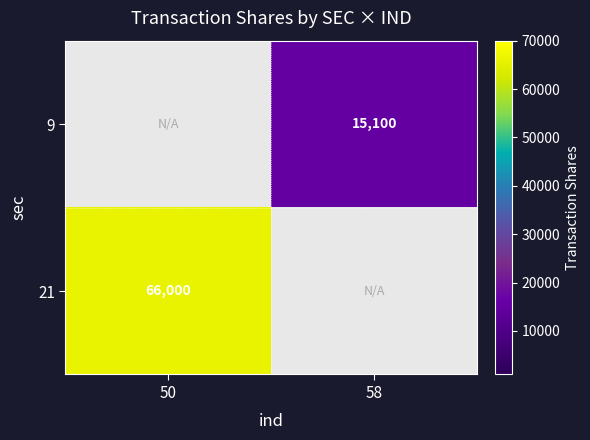

Is it true that 9 equals 15100 at 58?

True